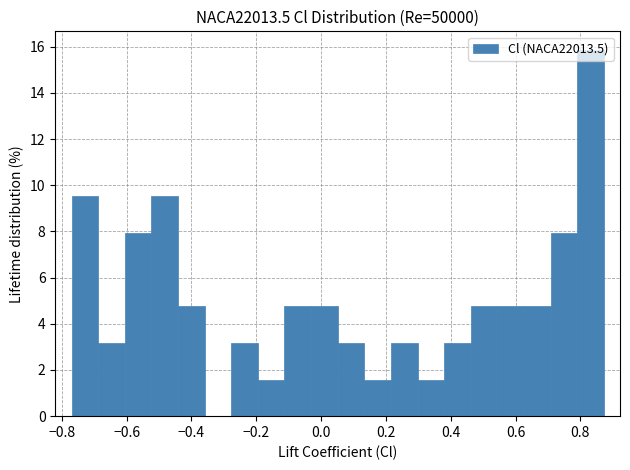

Over which range of the x-axis is the bar tallest?

0.80 to 0.88